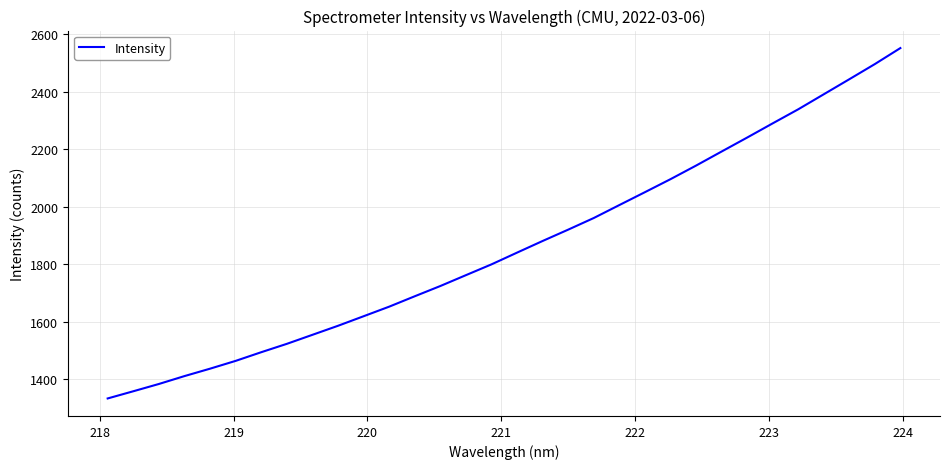

Reading left to right, transcribe all the data shown in this chart.

1332.8	1357.8	1383.1	1410.6	1436.4	1463.6	1493.7	1522.8	1554.2	1585.7	1618.8	1652.2	1688.4	1724.0	1761.8	1799.3	1840.2	1880.7	1920.1	1960.6	2005.6	2050.4	2095.6	2142.9	2191.8	2240.4	2289.8	2338.7	2391.0	2443.3	2496.1	2551.8